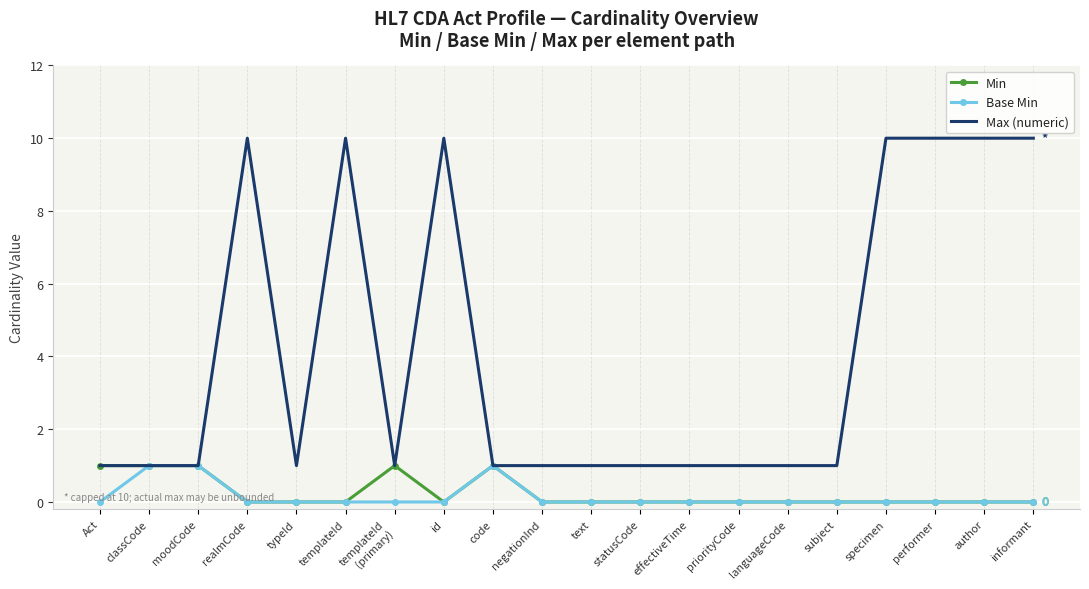

What value does the Max (numeric) series have at effectiveTime?

1